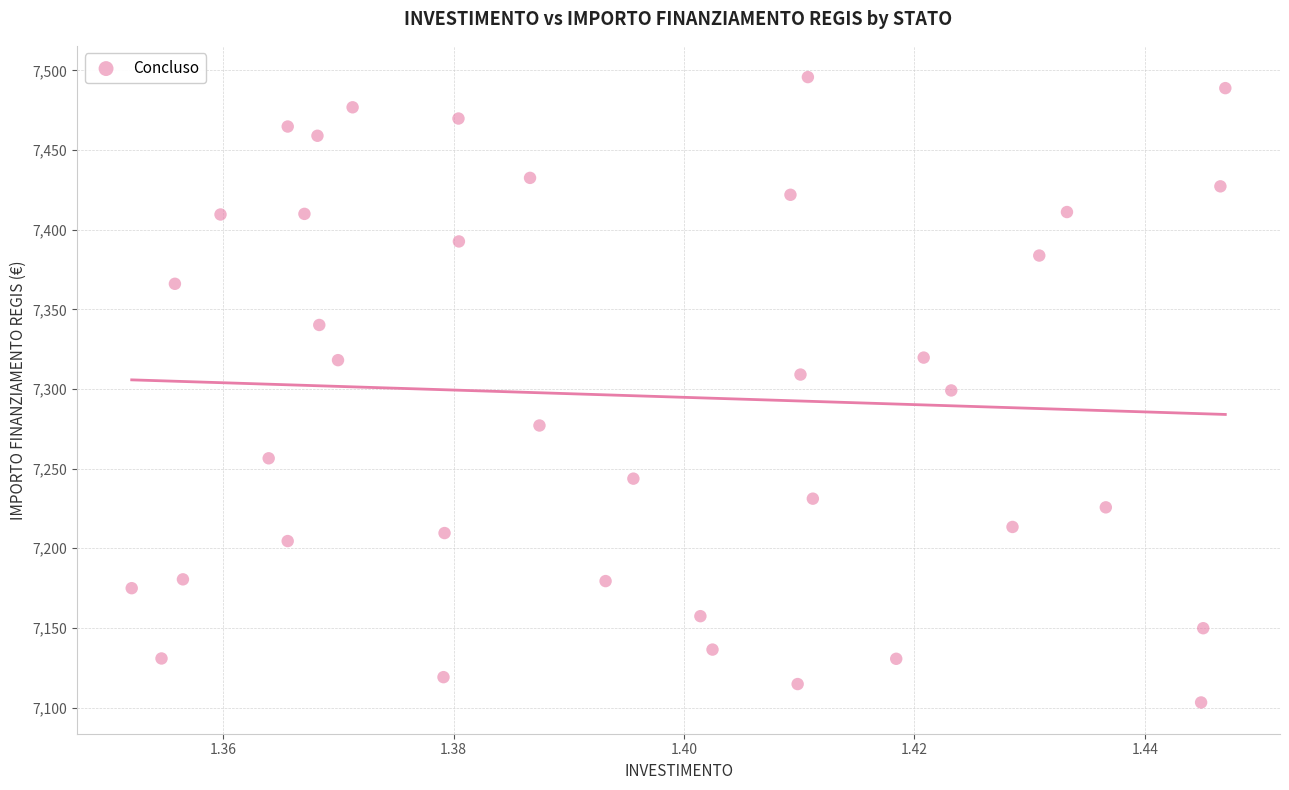

What is the range of Y values (max minus min)?

392.5